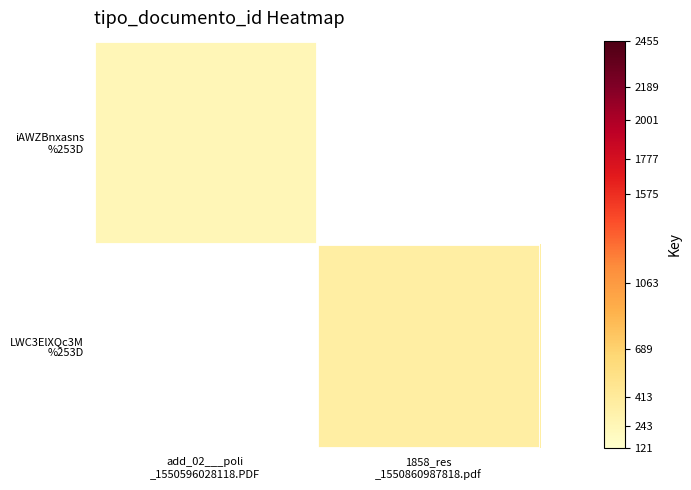

At add_02___poli _1550596028118.PDF, list the series in order from largest to smallest.

iAWZBnxasns %253D, LWC3ElXQc3M %253D